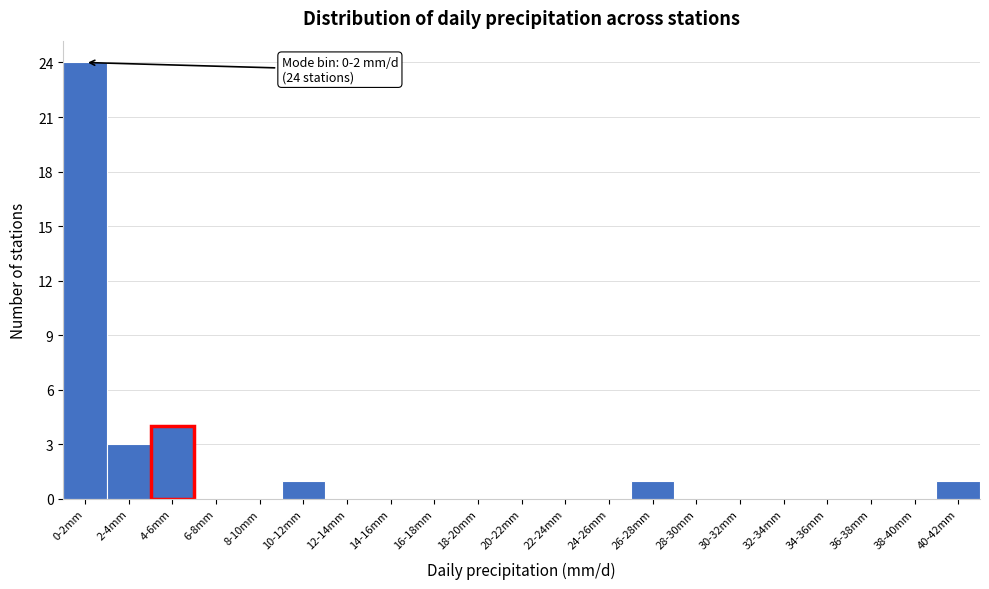

Reading left to right, extract all data points from this chart.

0-2mm=24	2-4mm=3	4-6mm=4	6-8mm=0	8-10mm=0	10-12mm=1	12-14mm=0	14-16mm=0	16-18mm=0	18-20mm=0	20-22mm=0	22-24mm=0	24-26mm=0	26-28mm=1	28-30mm=0	30-32mm=0	32-34mm=0	34-36mm=0	36-38mm=0	38-40mm=0	40-42mm=1